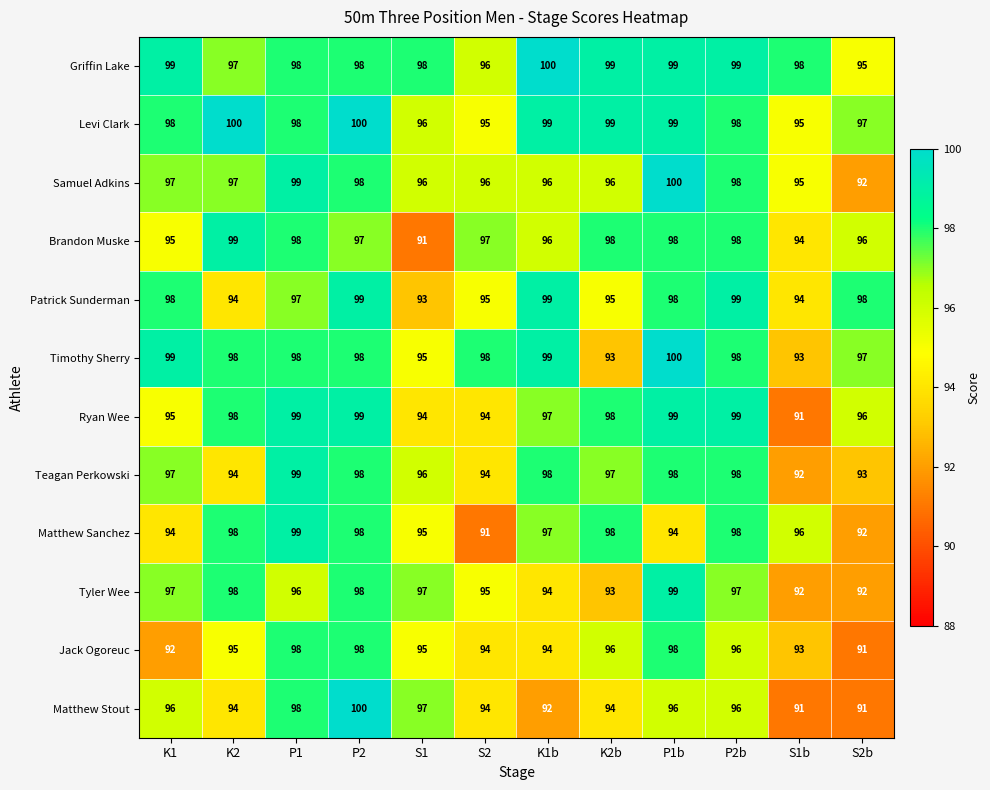

Count the number of categories in the chart.

12